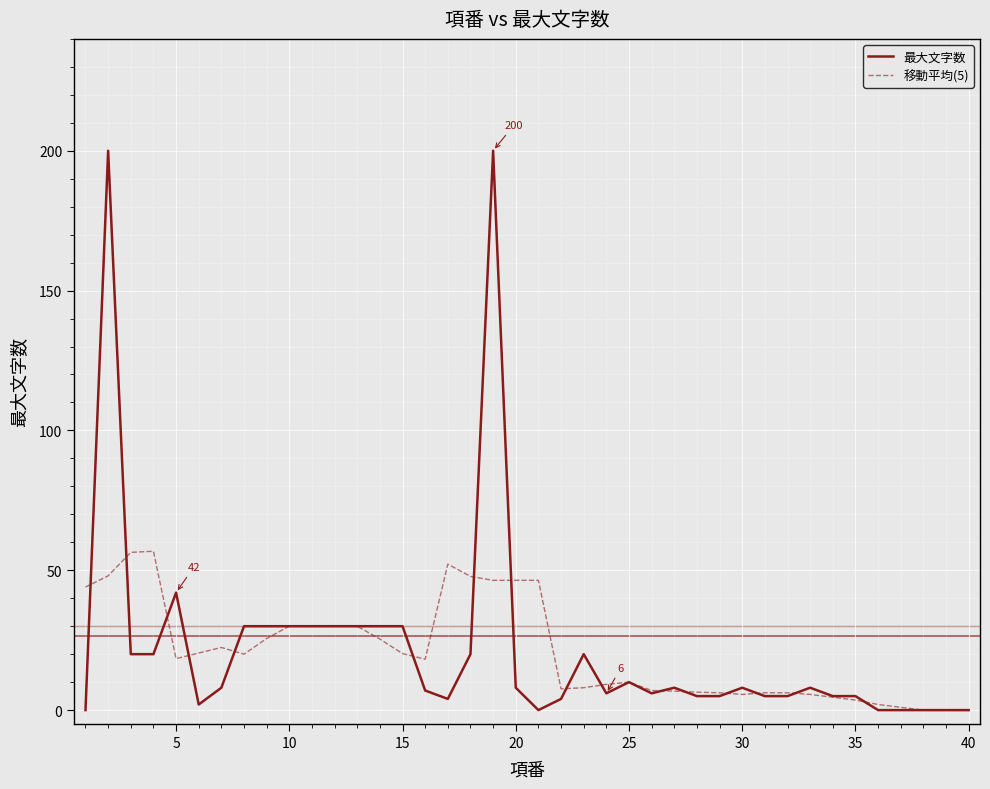

Rank the series by their maximum value, from highest to lowest.

最大文字数, 移動平均(5)